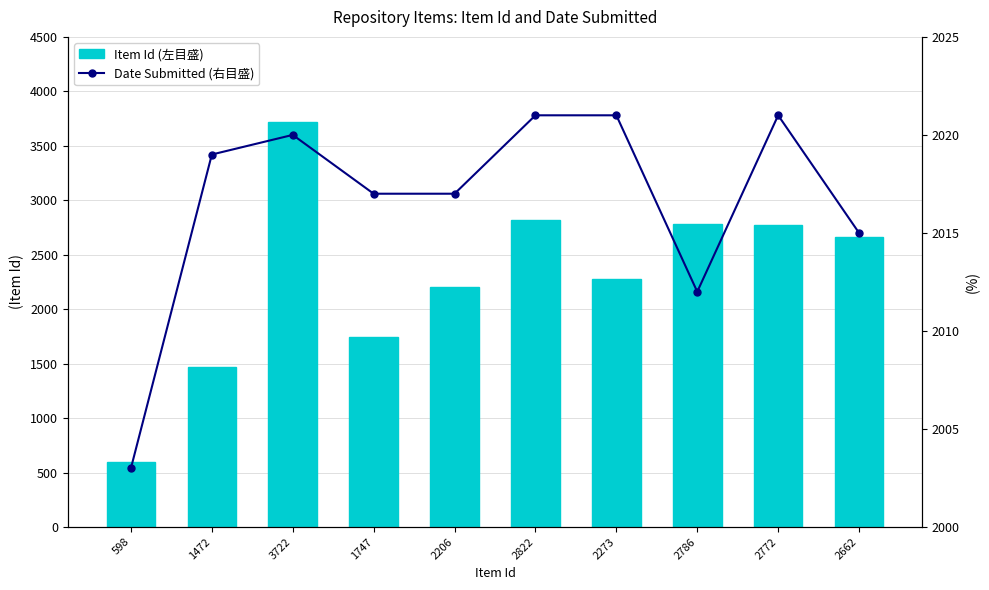

Is it true that Date Submitted (右目盛) equals 2017 at 2206?

True